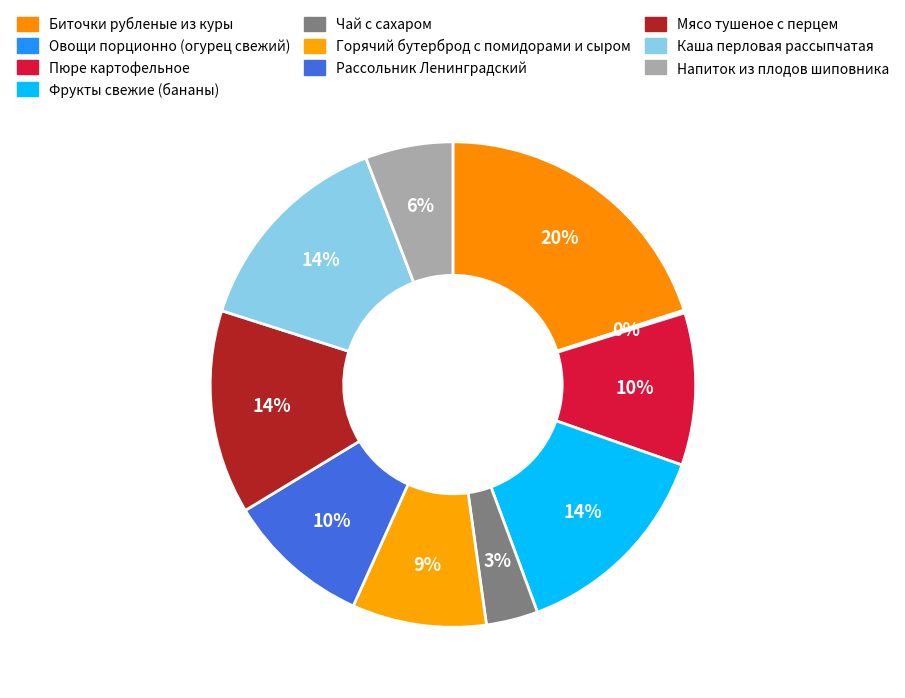

How many slices are in this pie chart?

10